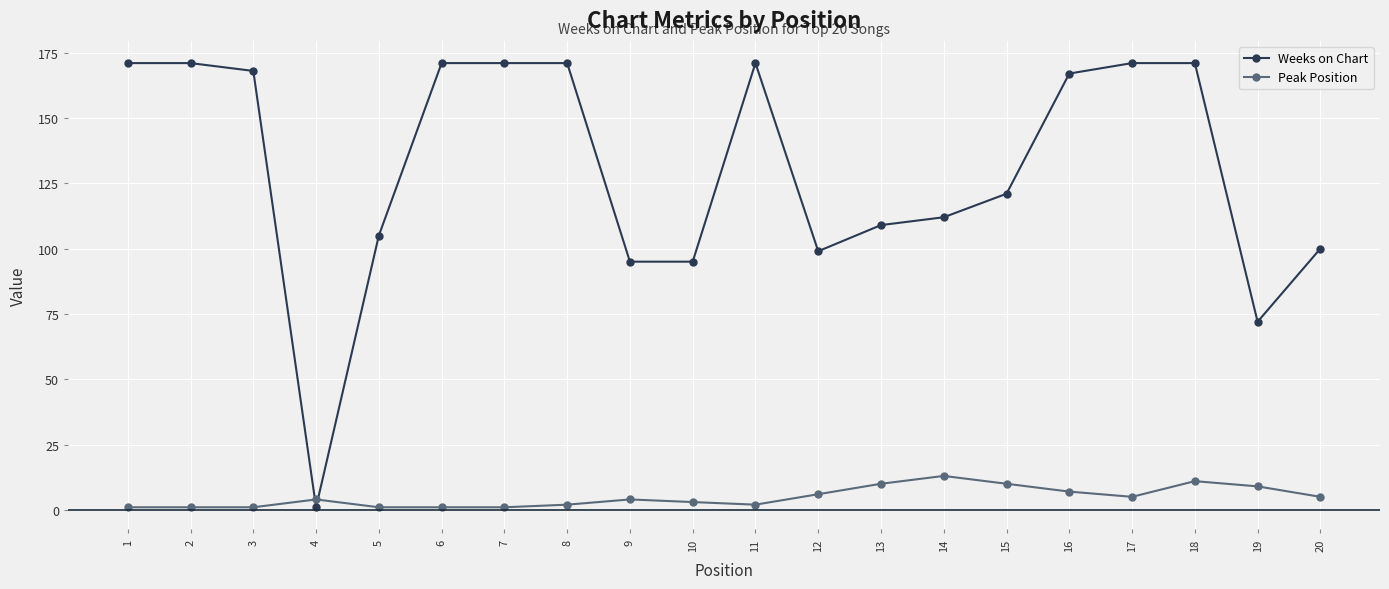

Rank the series at 19 from lowest to highest value.

Peak Position, Weeks on Chart